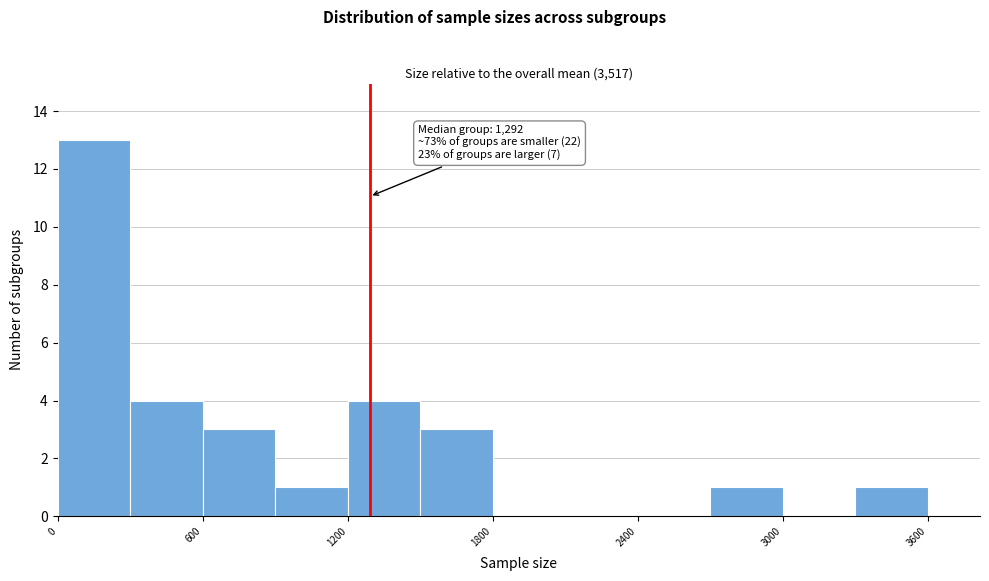

Around what value on the x-axis is the tallest bar? Give the approximate position of its centre, as read against the axis.

200